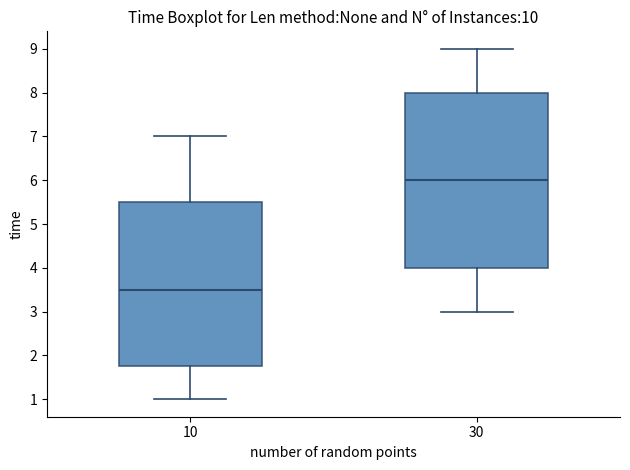

Where does the median line of the box at x = 10 sit on the y-axis? The values are not printed on the chart, so give them approximately, as read against the axis.

3.5